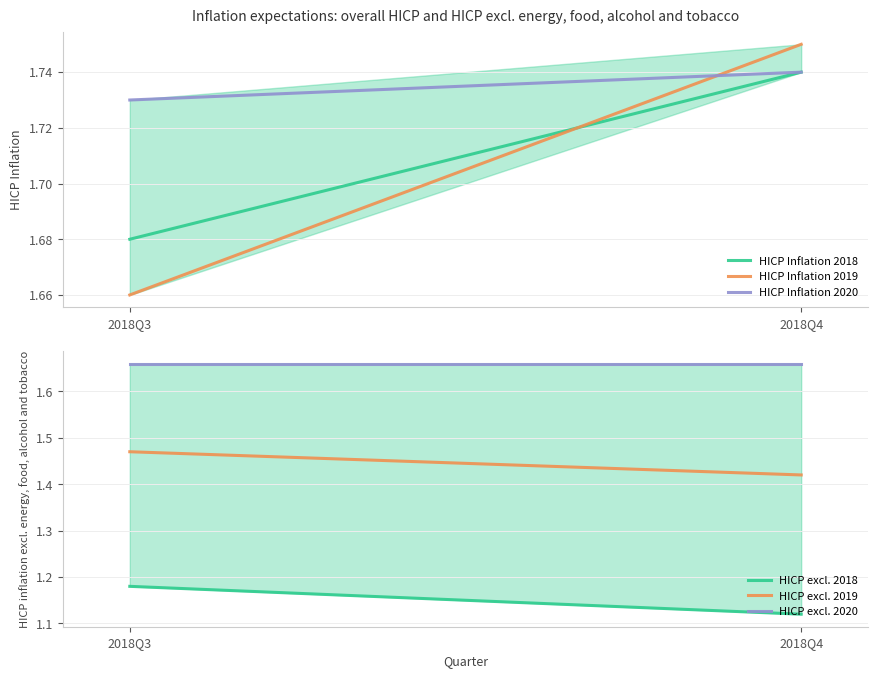

Reading right to left, what are all the values shown in this chart?

HICP Inflation 2018: 1.7	1.7
HICP Inflation 2019: 1.8	1.7
HICP Inflation 2020: 1.7	1.7
HICP excl. 2018: 1.1	1.2
HICP excl. 2019: 1.4	1.5
HICP excl. 2020: 1.7	1.7